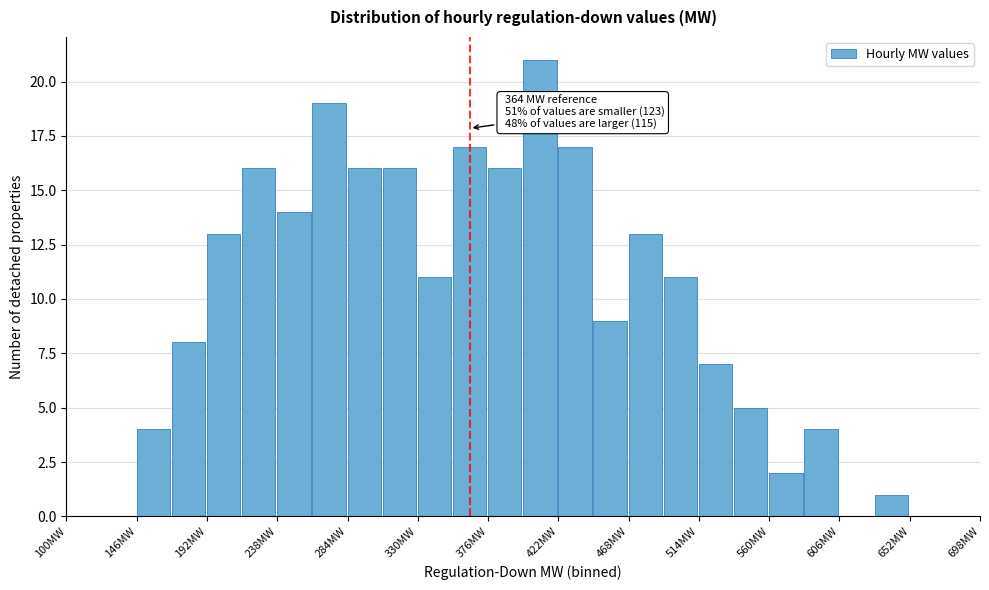

Over which range of the x-axis is the bar tallest?

399 to 422